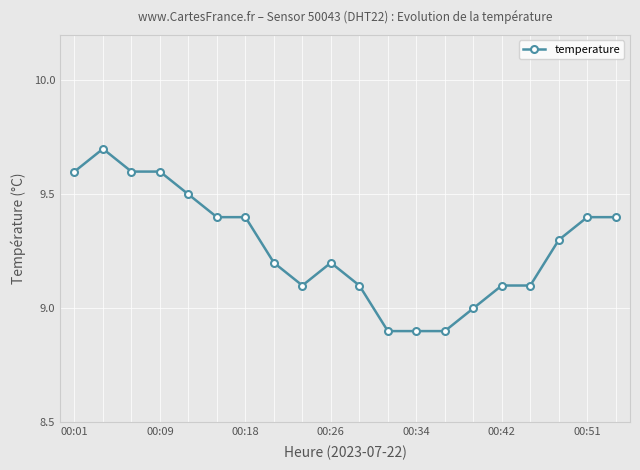

Does the chart display data point markers on the line(s)?

Yes